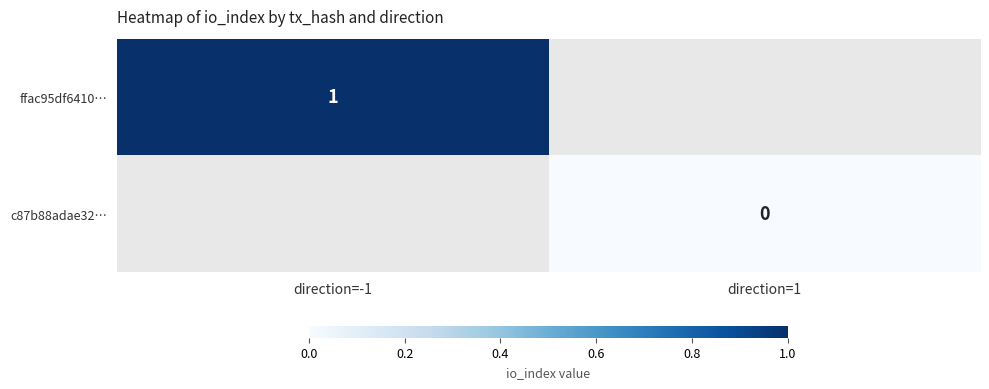

The ffac95df6410… series shows 1 at direction=-1. True or false?

True